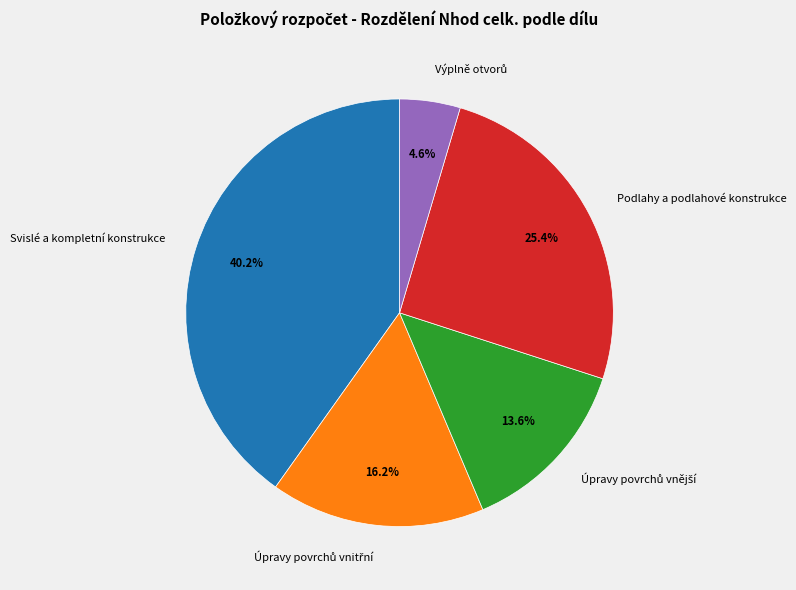

Is there any slice that represents more than half of the pie?

No